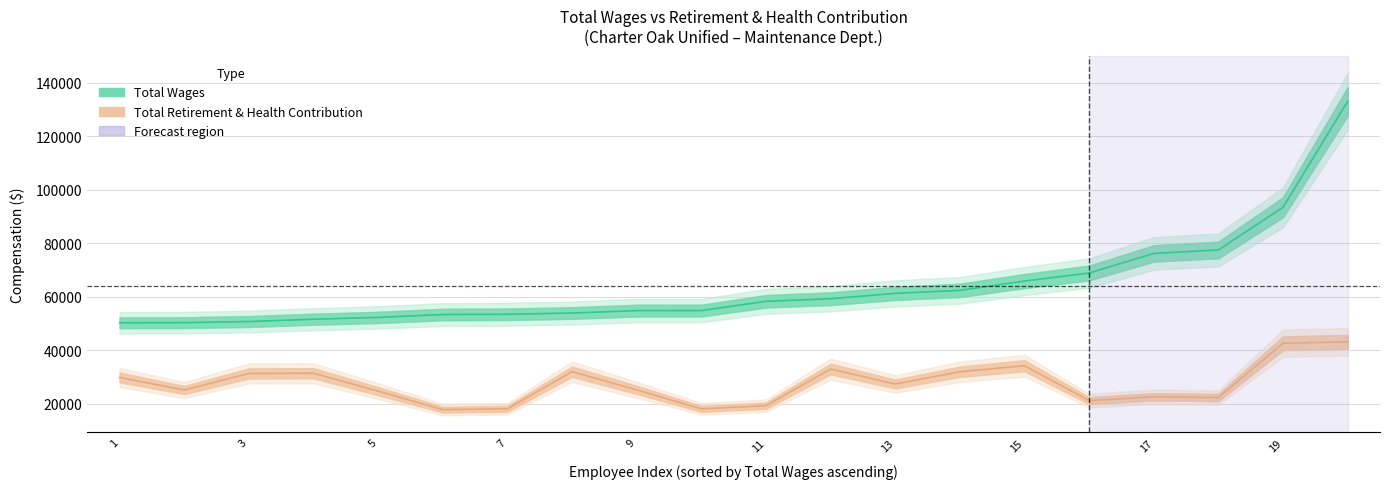

Is this an area chart (filled region under the line)?

No